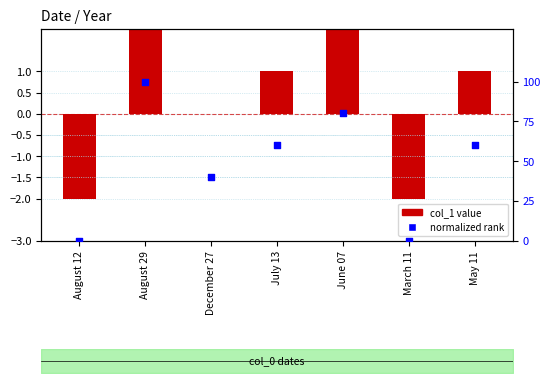

What is the total value across all series at August 29?

103